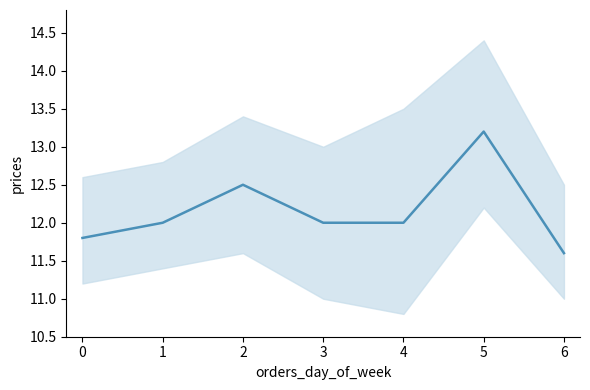

Rank the categories by value from lowest to highest.

6, 0, 1, 3, 4, 2, 5